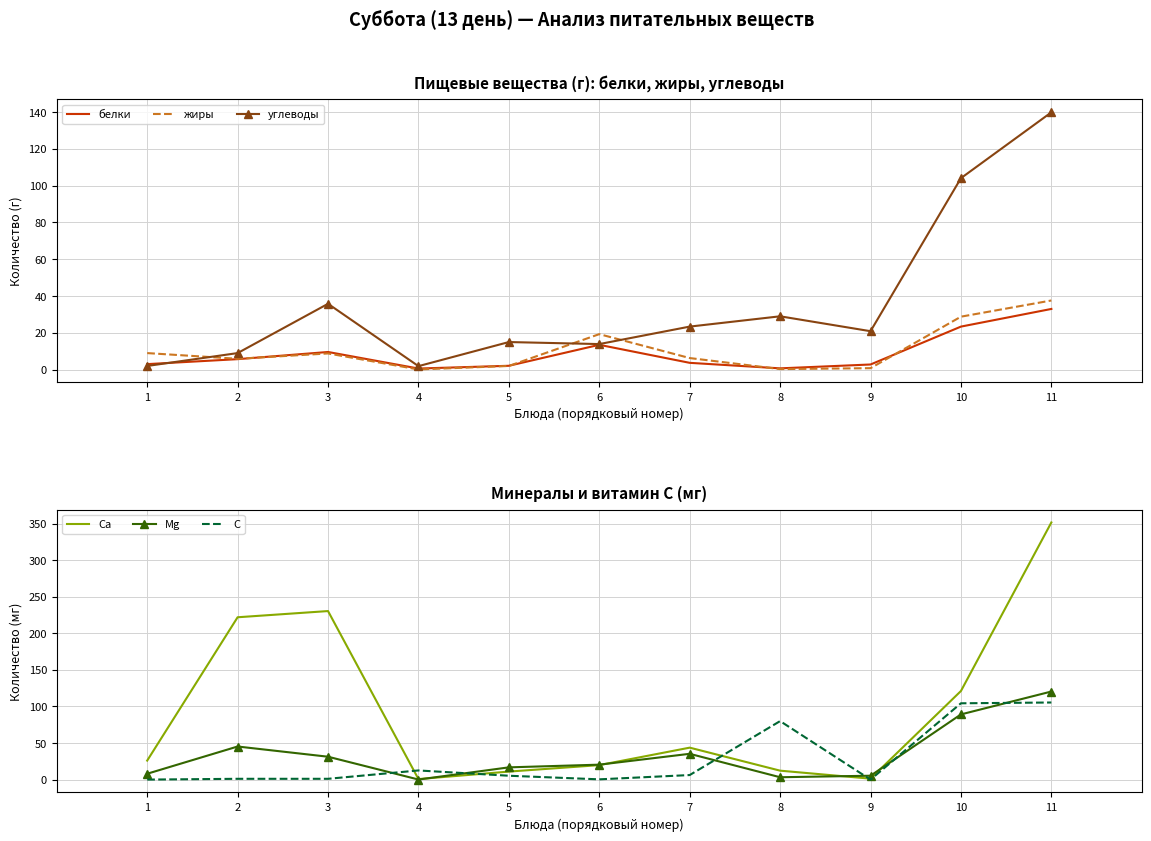

At which label is жиры closest to 18?

6